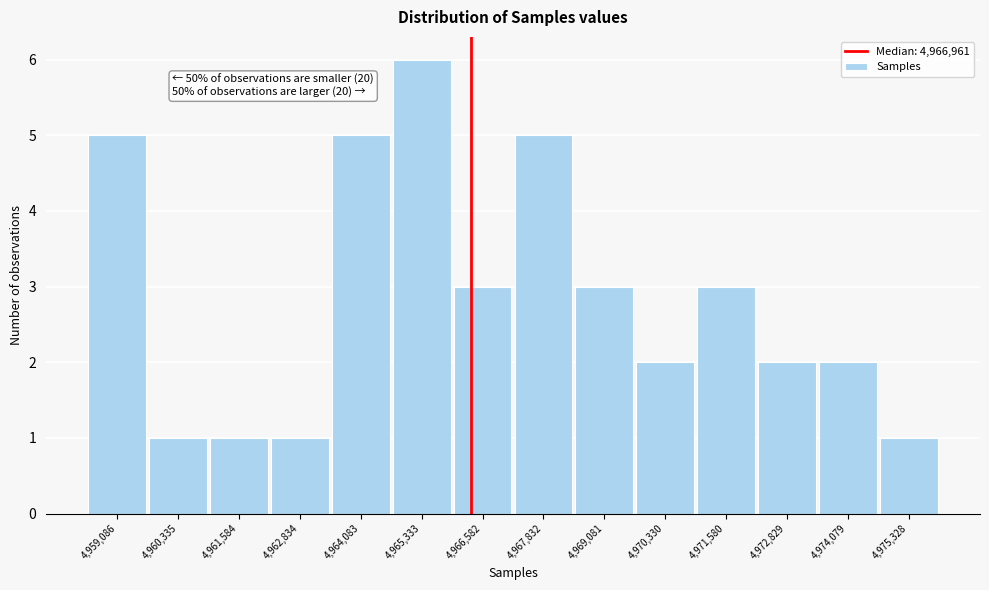

Reading right to left, list all the values displayed in this chart.

4,975,328=1	4,974,079=2	4,972,829=2	4,971,580=3	4,970,330=2	4,969,081=3	4,967,832=5	4,966,582=3	4,965,333=6	4,964,083=5	4,962,834=1	4,961,584=1	4,960,335=1	4,959,086=5